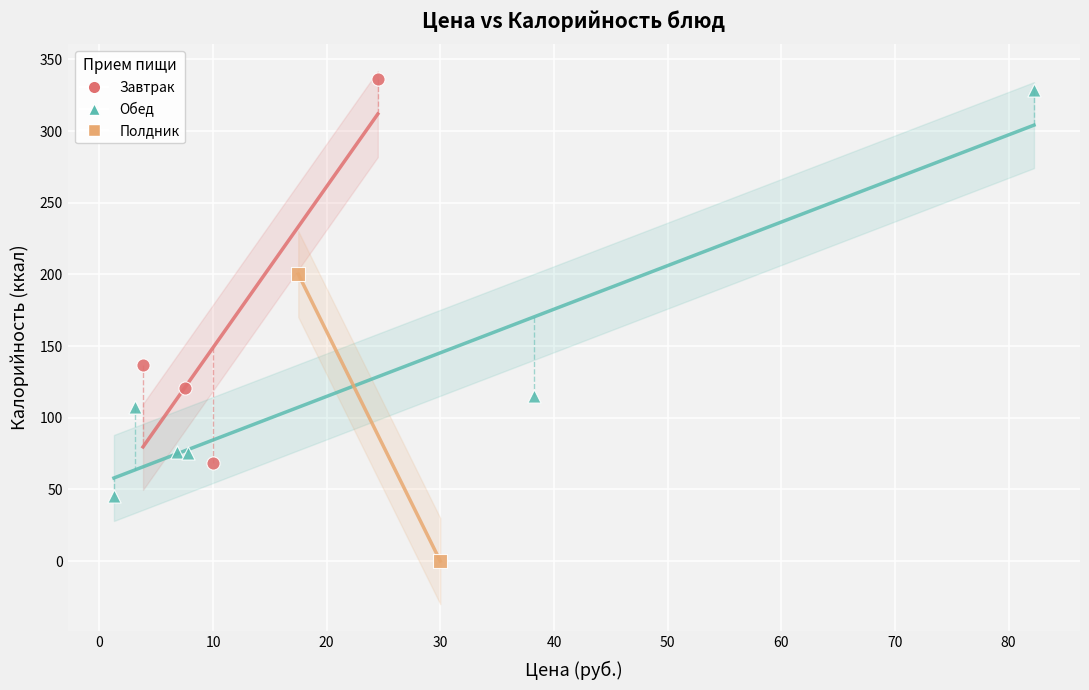

Which series reaches the maximum Y coordinate?

Завтрак